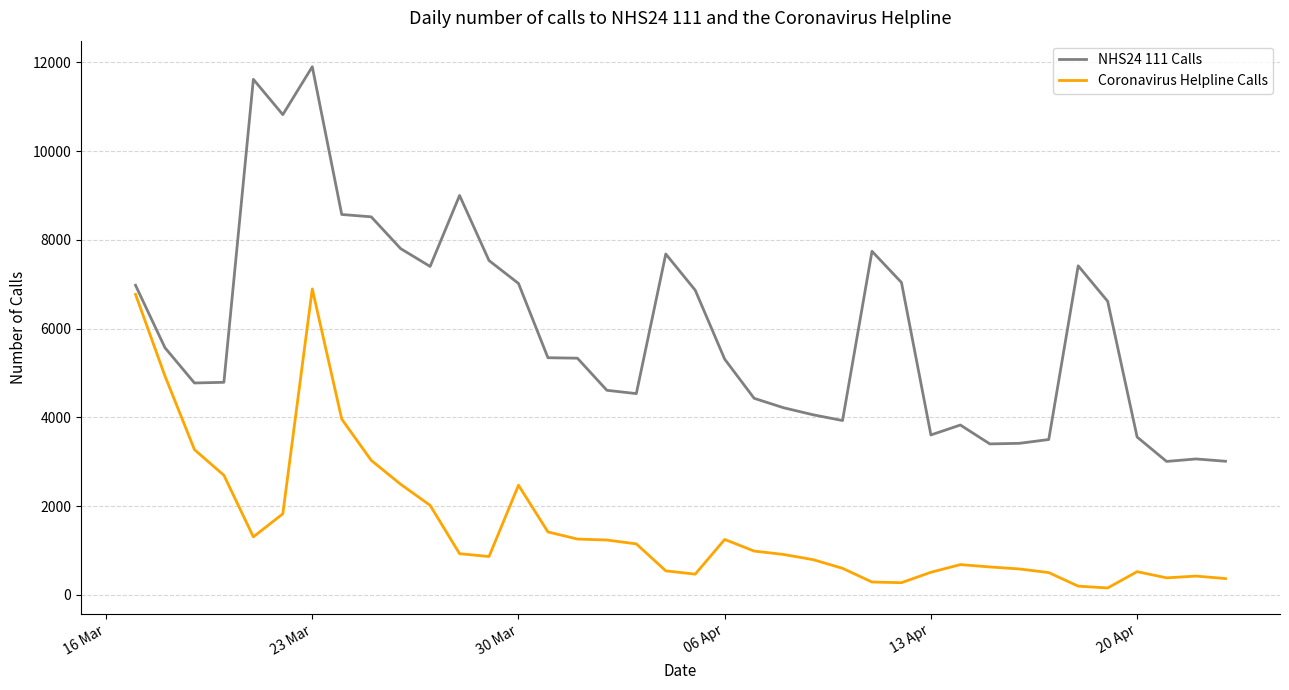

What is the highest value of the Coronavirus Helpline Calls series?

6895